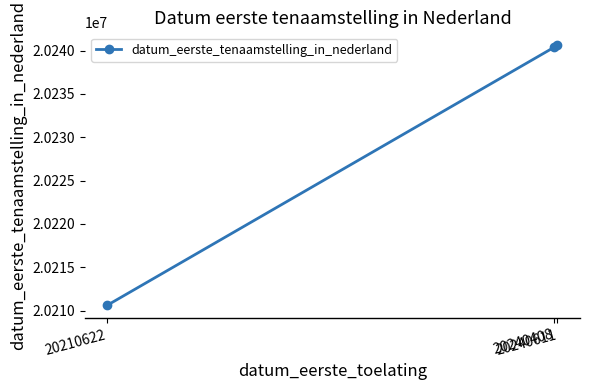

What is the difference between the second highest and minimum values?

29786